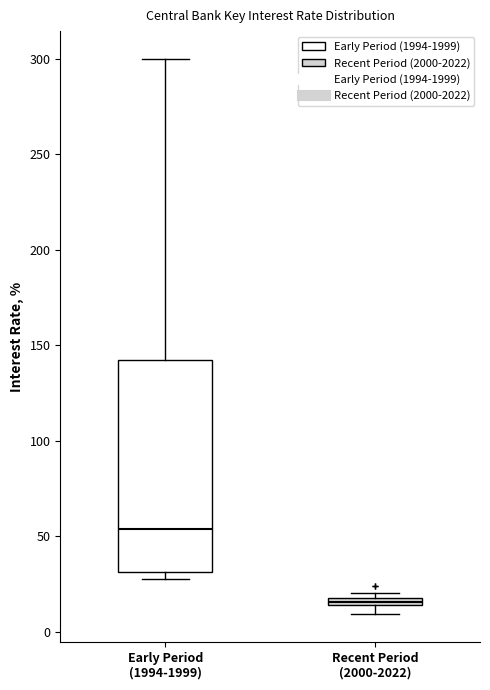

Which box has the lowest median line?

Recent Period (2000-2022)